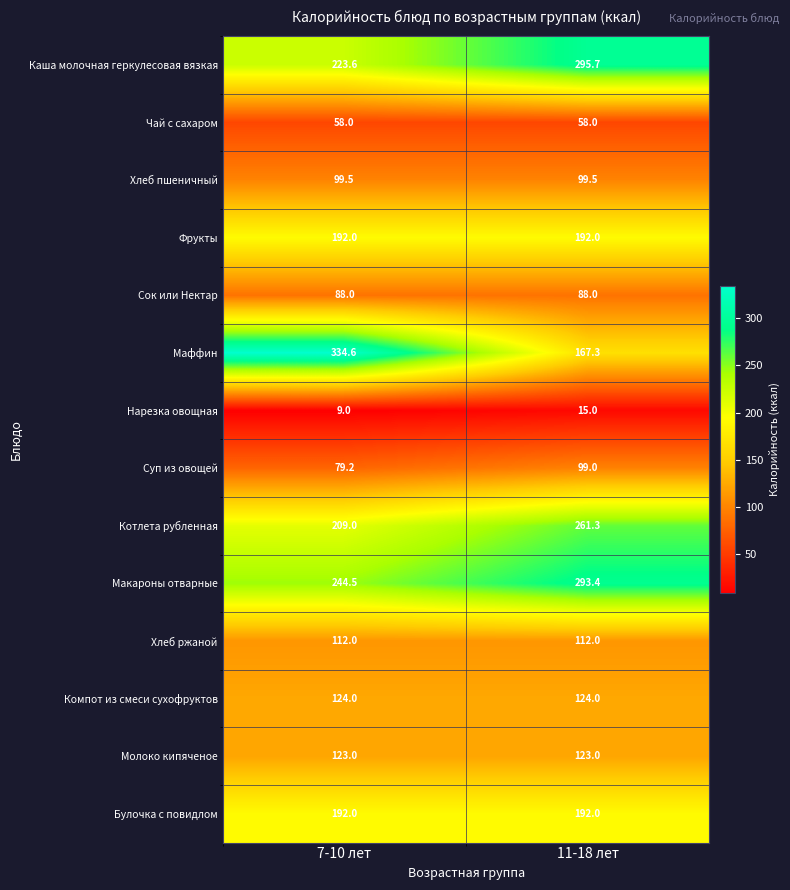

List the labels in order of Суп из овощей value, smallest first.

7-10 лет, 11-18 лет